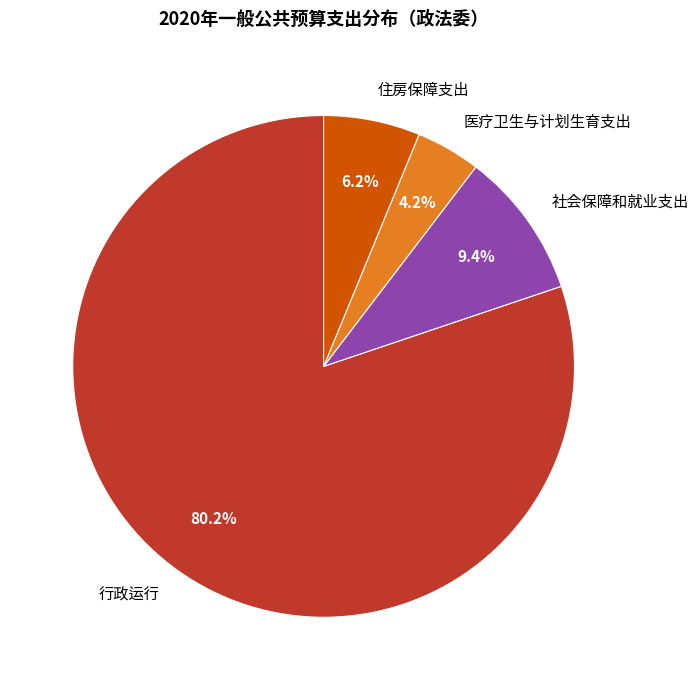

To the nearest percent, what is the combined percentage of 行政运行 and 住房保障支出?

86%